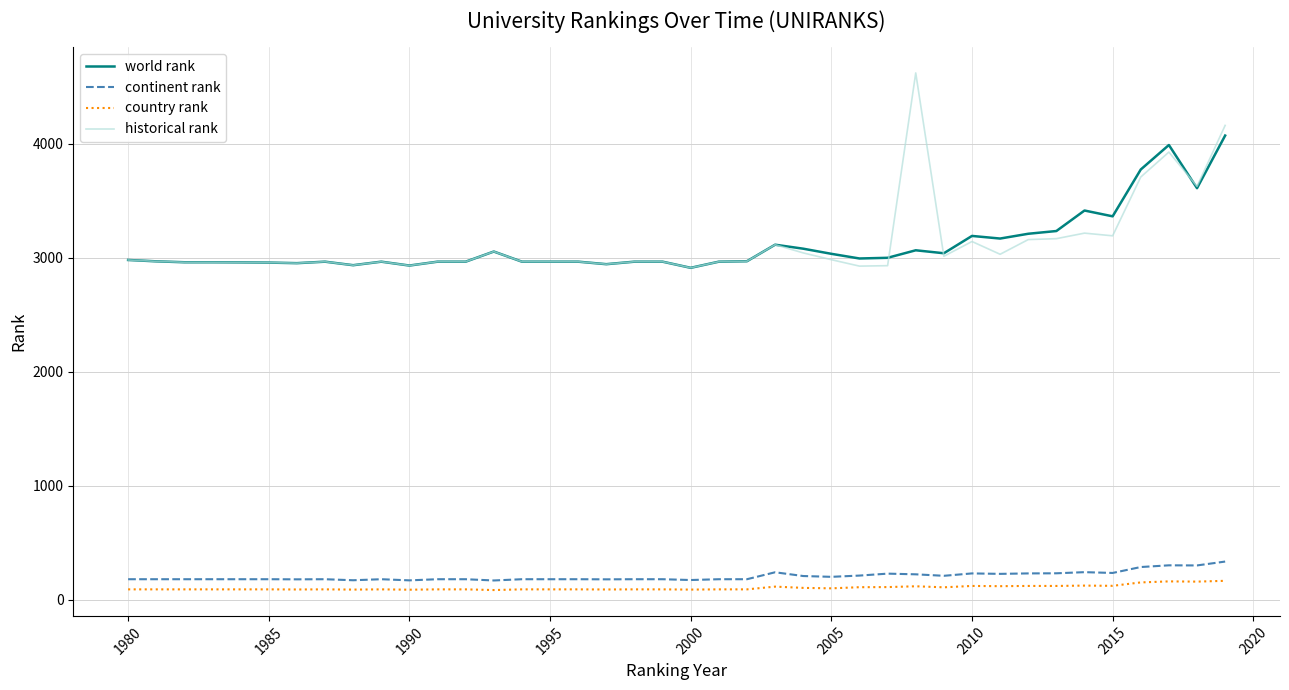

Which series has the widest spread of values?

historical rank